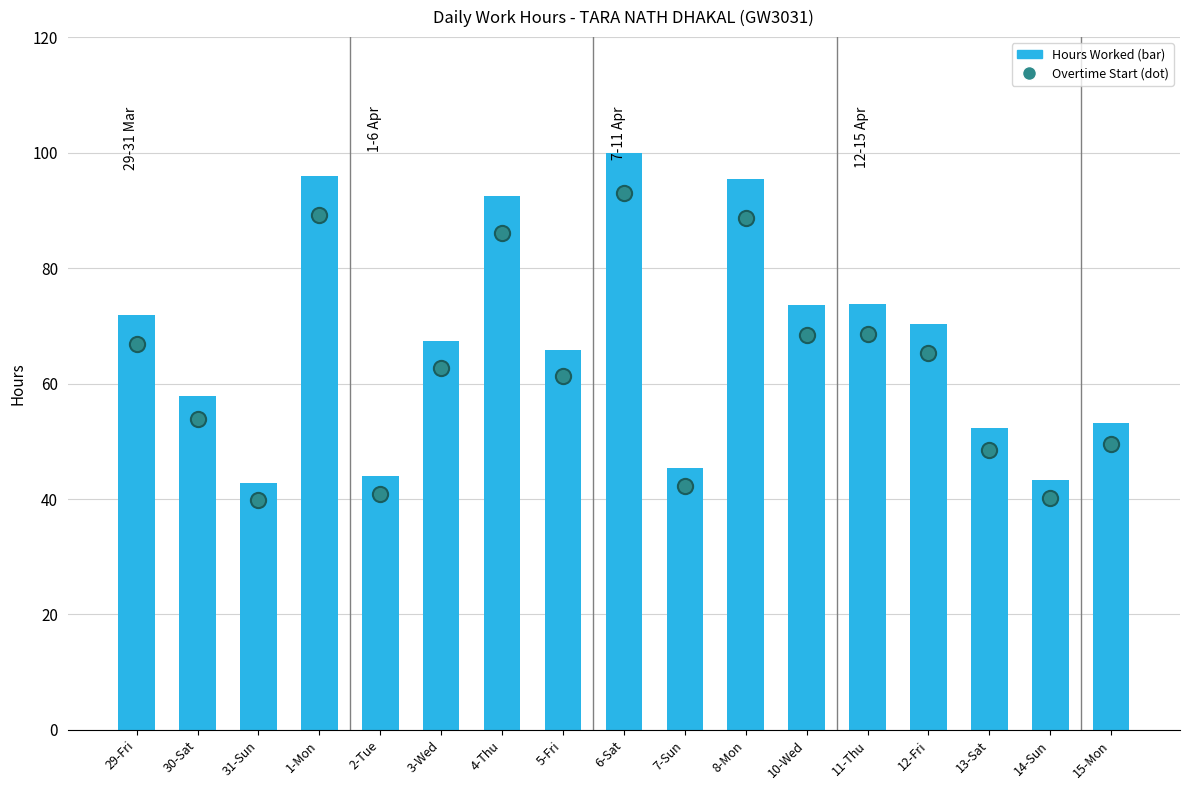

Which series reaches the minimum Y coordinate?

Overtime Start (dot)